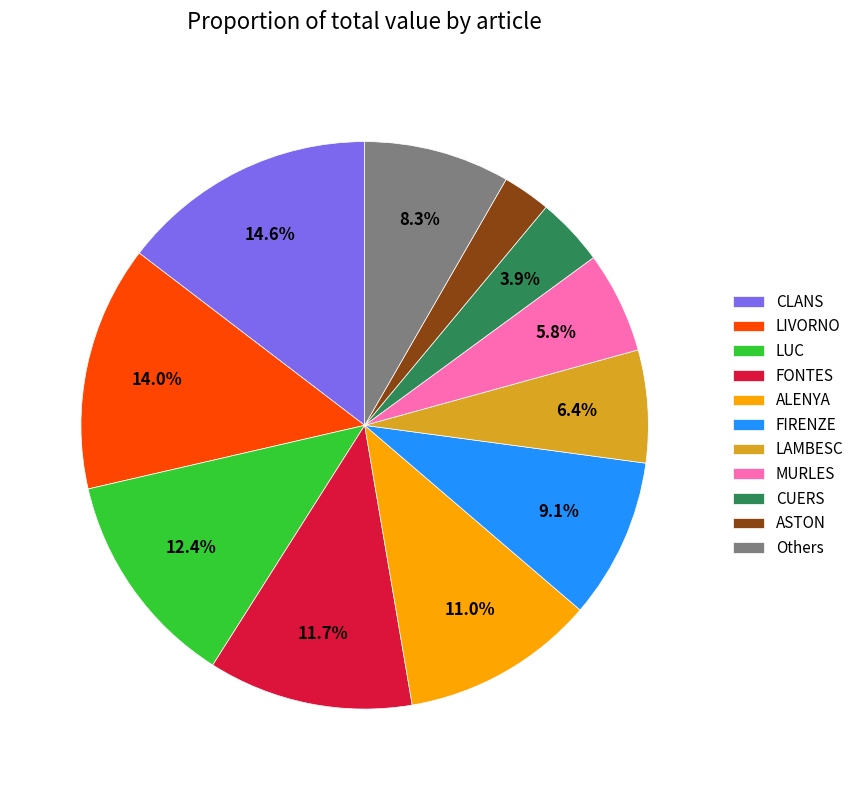

Rank the categories by value from highest to lowest.

CLANS, LIVORNO, LUC, FONTES, ALENYA, FIRENZE, Others, LAMBESC, MURLES, CUERS, ASTON